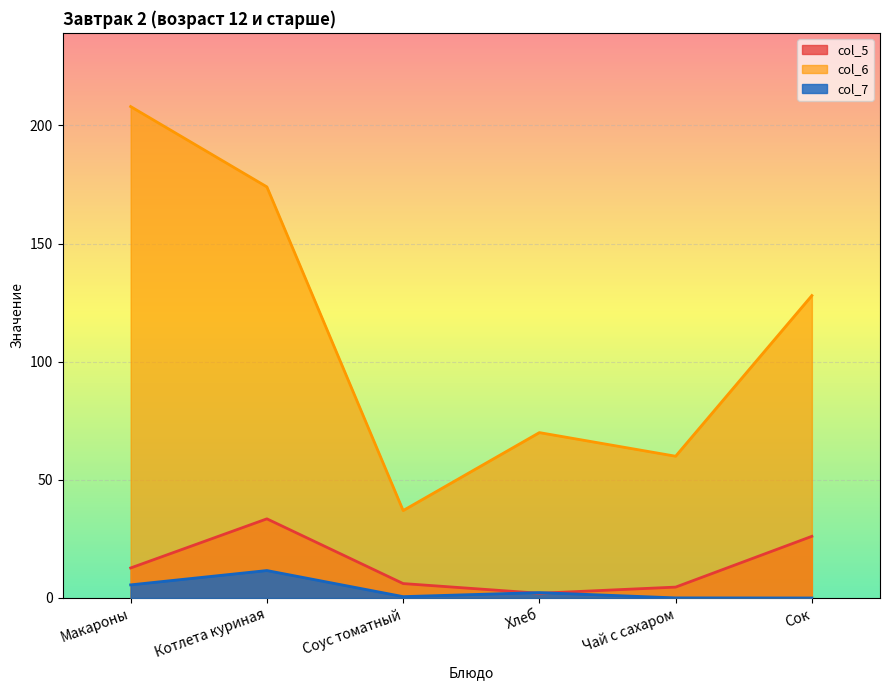

What is the difference between the maximum and second lowest values in the col_7 series?

11.6